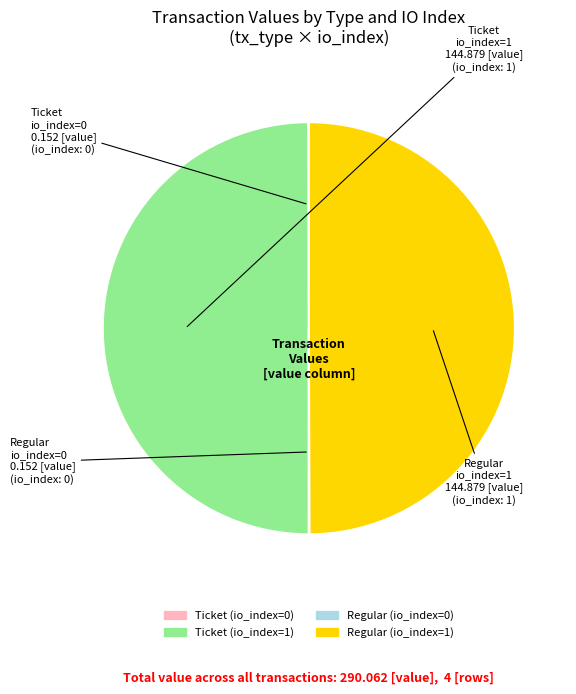

Is it true that Ticket (io_index=1) is 50% of the pie?

True